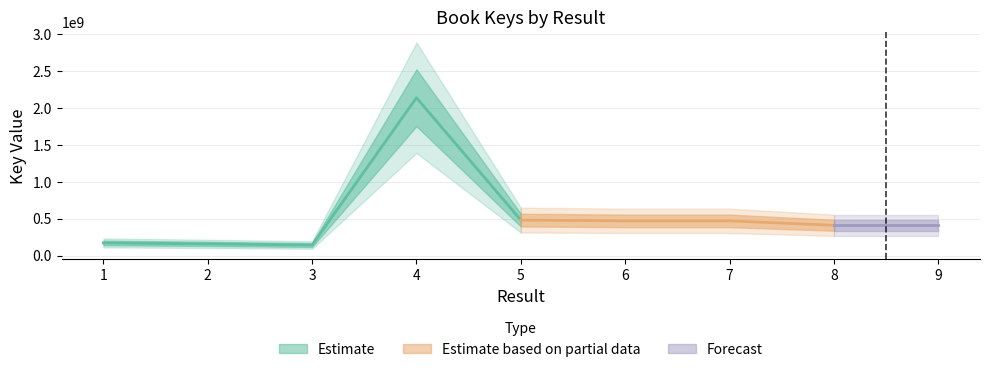

At which label is the value closest to 1142070560?

5